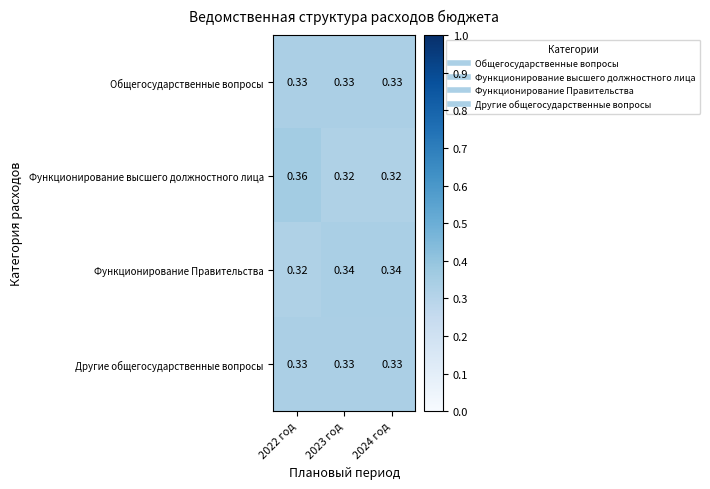

Which series has the widest spread of values?

Функционирование высшего должностного лица